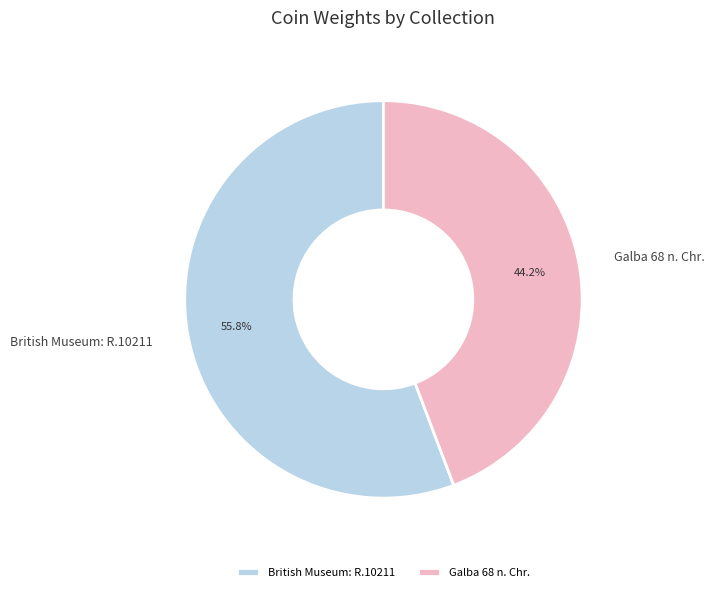

To the nearest percent, what portion does Galba 68 n. Chr. represent?

44%